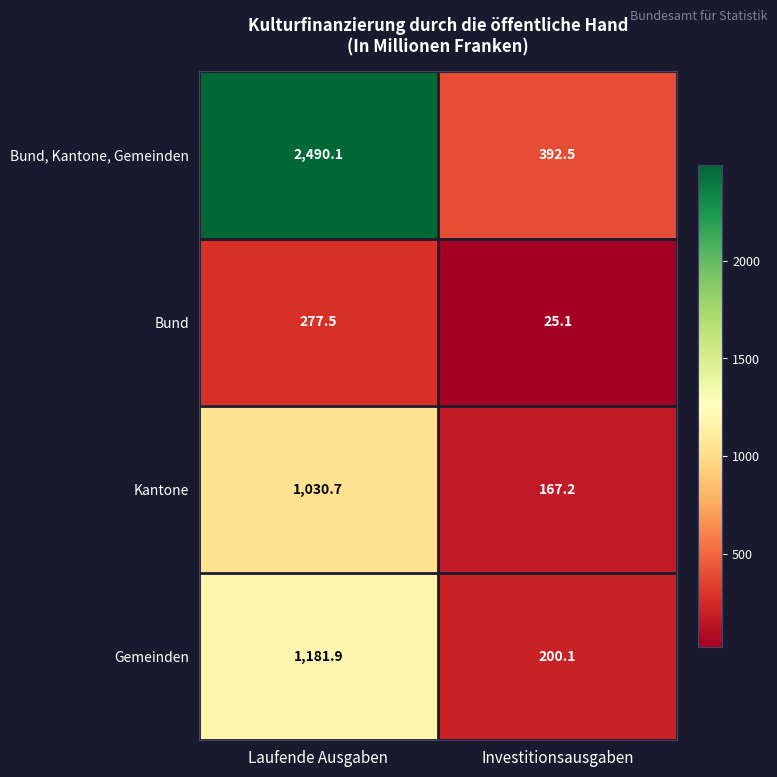

At which label does Bund, Kantone, Gemeinden reach its peak?

Laufende Ausgaben